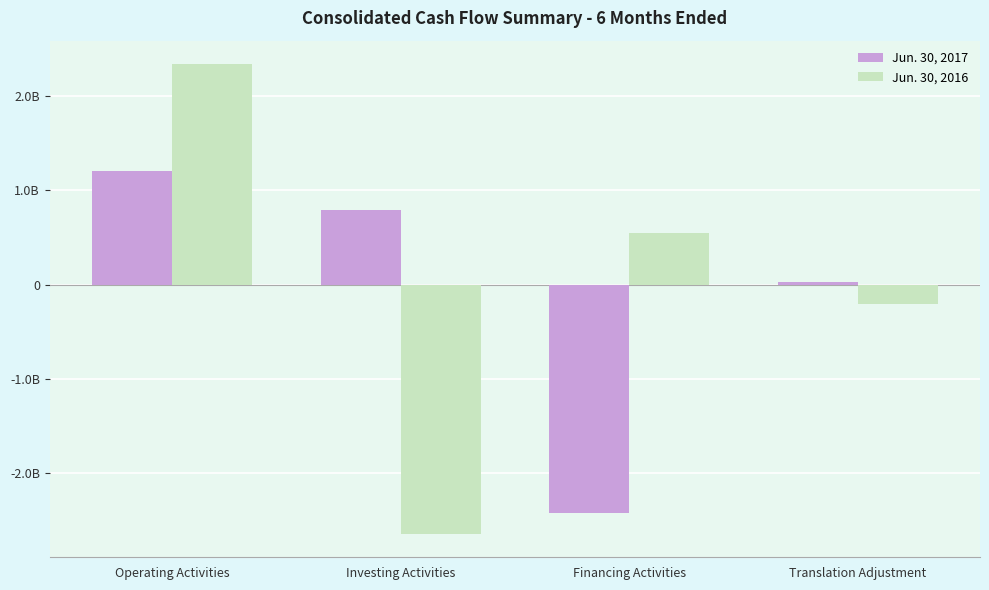

Reading left to right, extract all data points from this chart.

Jun. 30, 2017: Operating Activities=1211000000	Investing Activities=790000000	Financing Activities=-2419000000	Translation Adjustment=29000000
Jun. 30, 2016: Operating Activities=2339000000	Investing Activities=-2642000000	Financing Activities=546000000	Translation Adjustment=-205000000